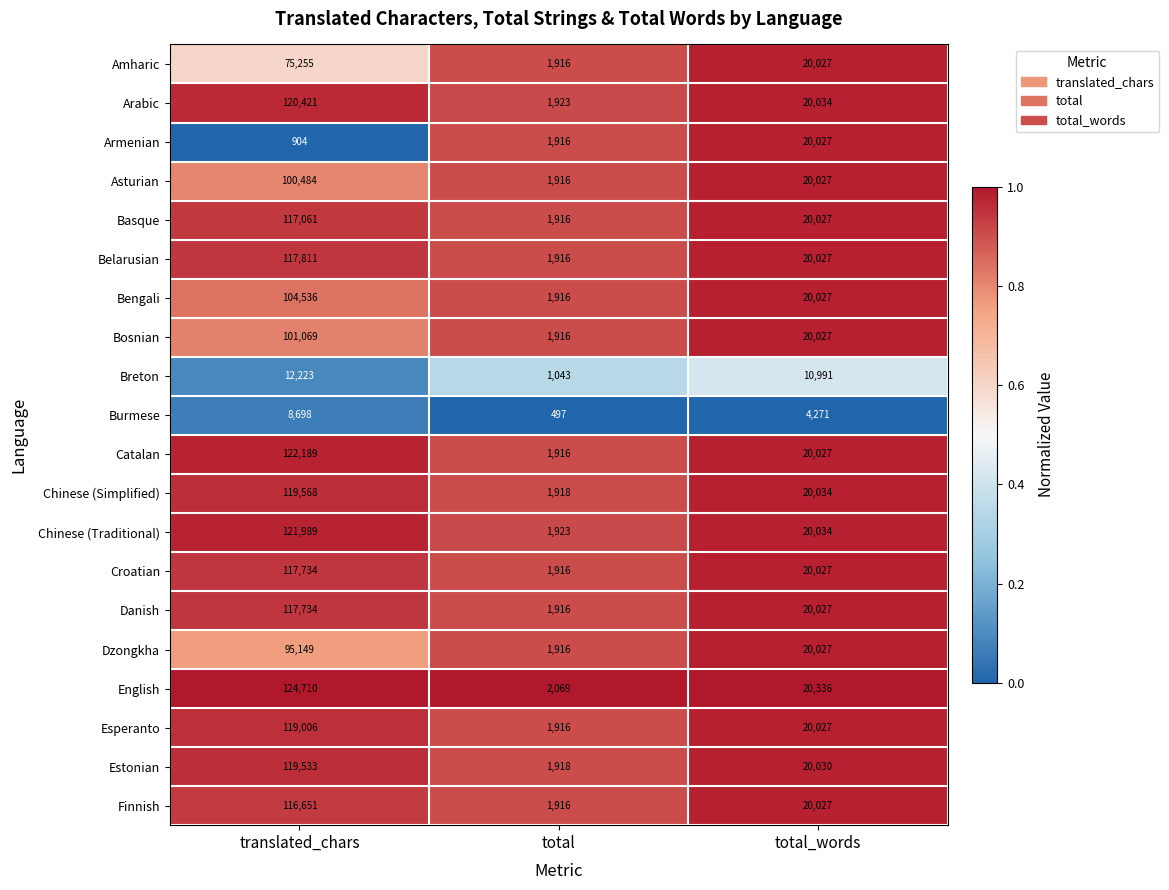

Rank the categories by Asturian value from lowest to highest.

total, total_words, translated_chars